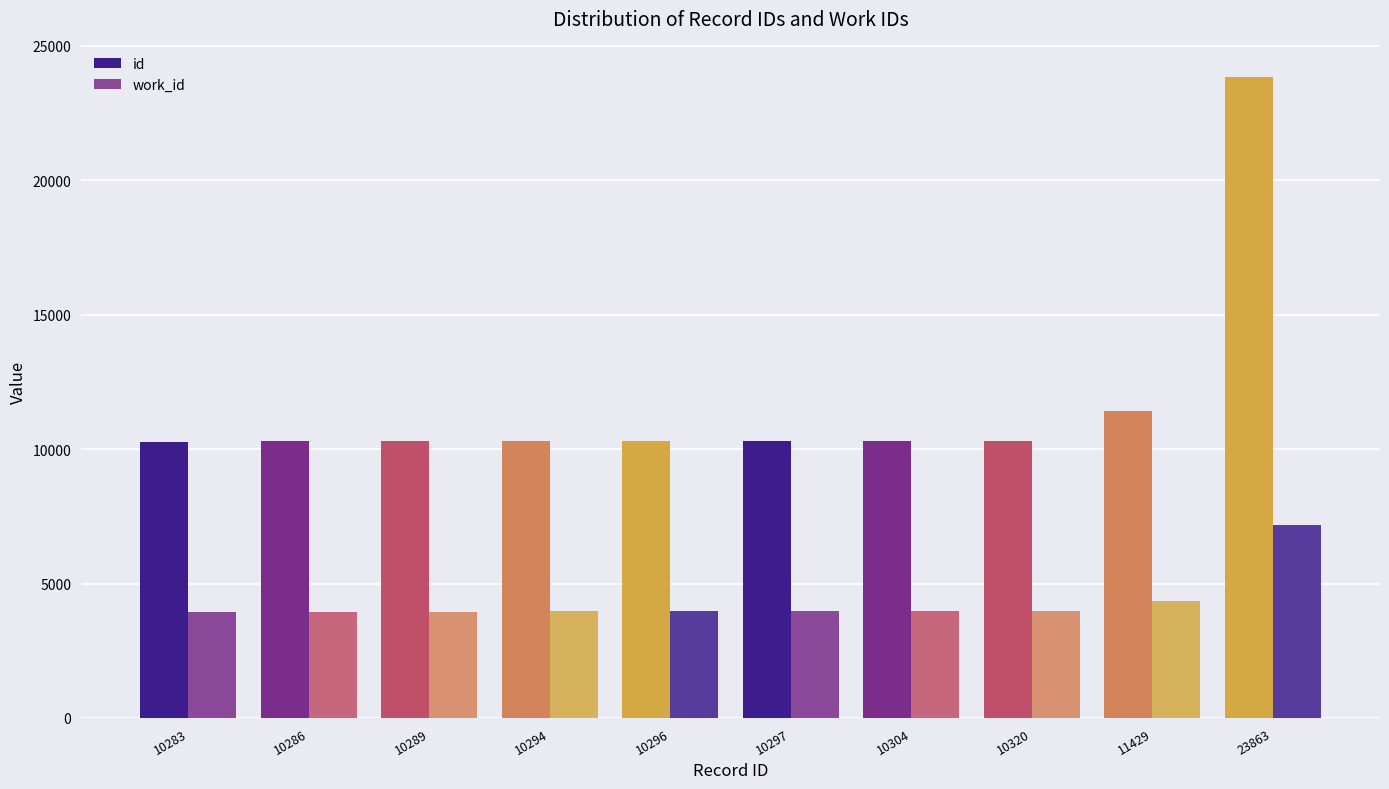

How many groups of bars are there?

10